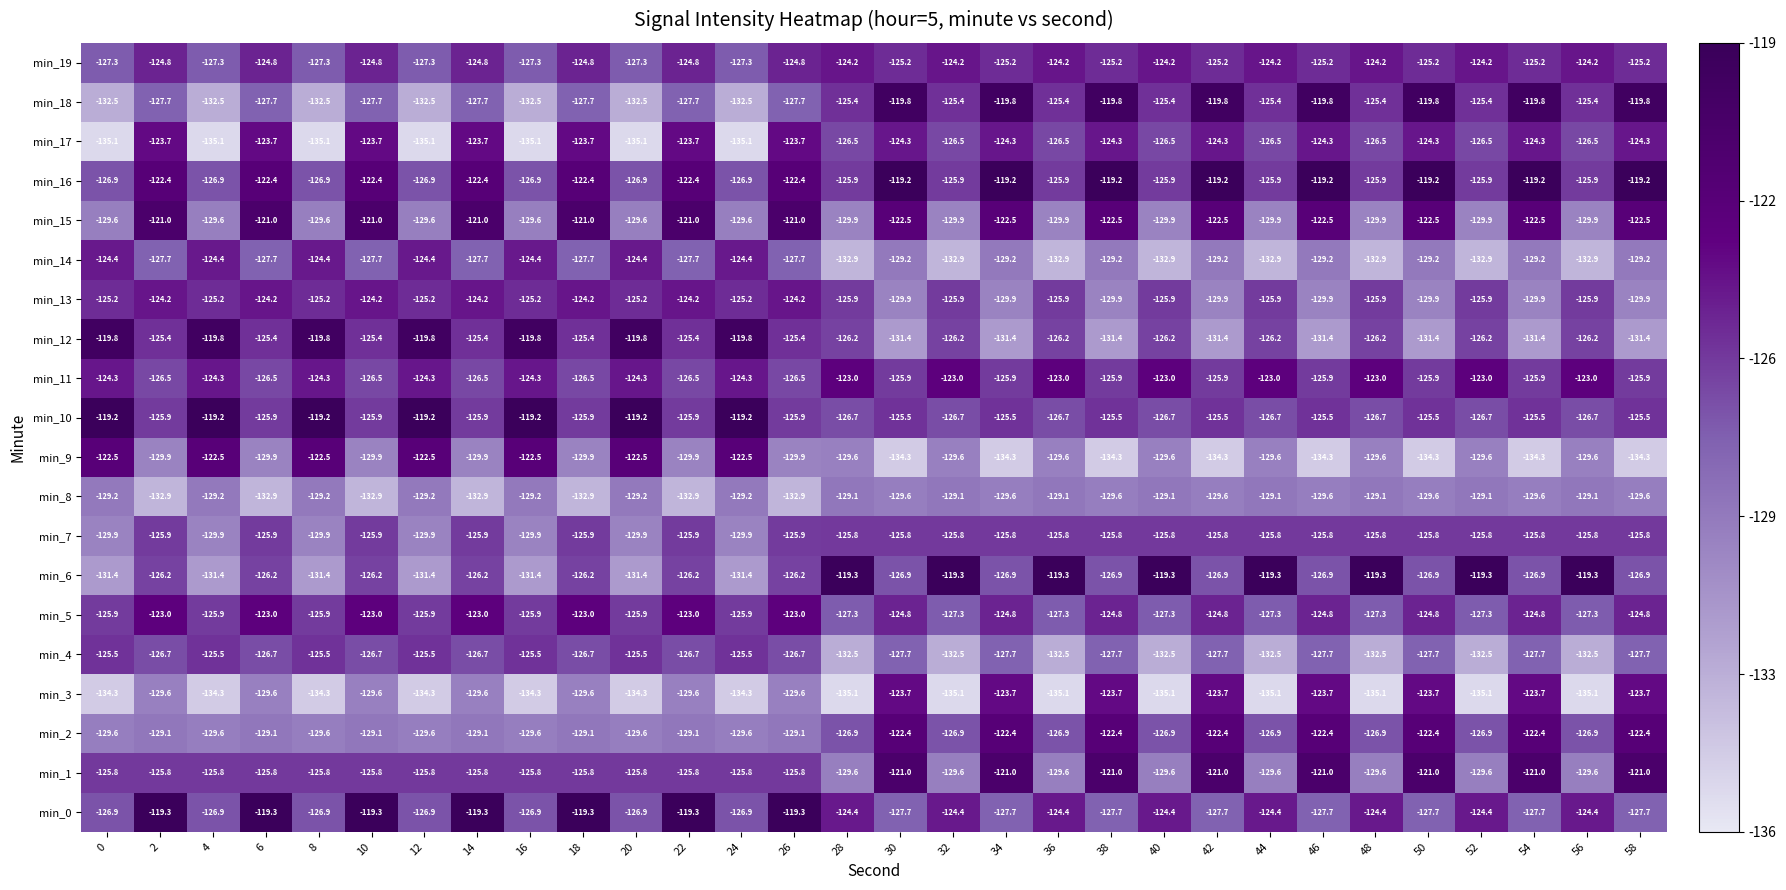

What is the smallest value displayed?

-135.1